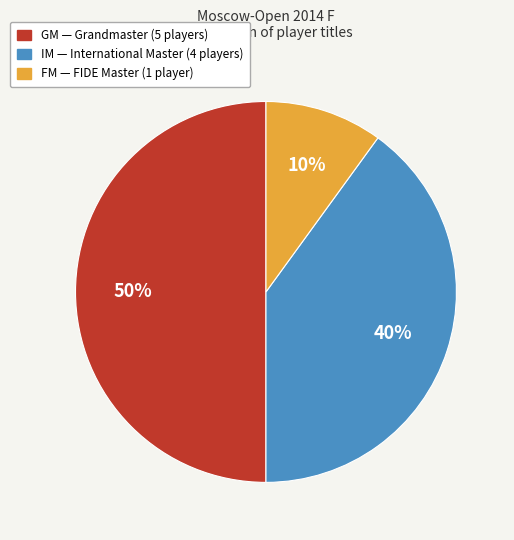

How many slices are in this pie chart?

3